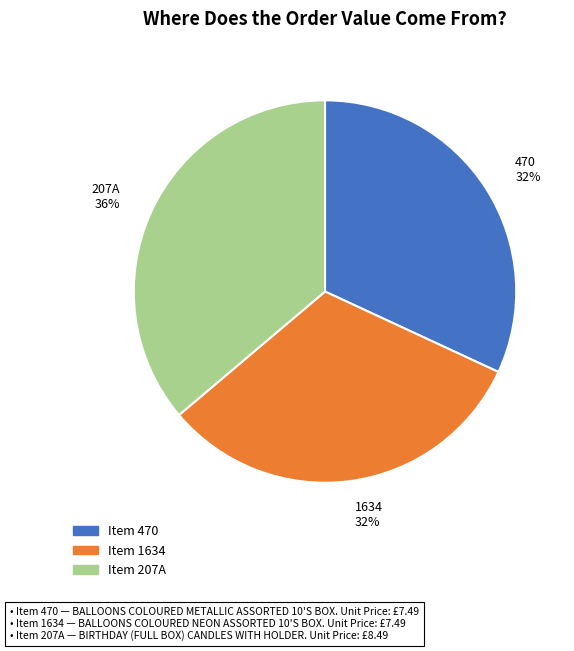

To the nearest percent, what is the difference between the 207A and 1634 slice percentages?

4%